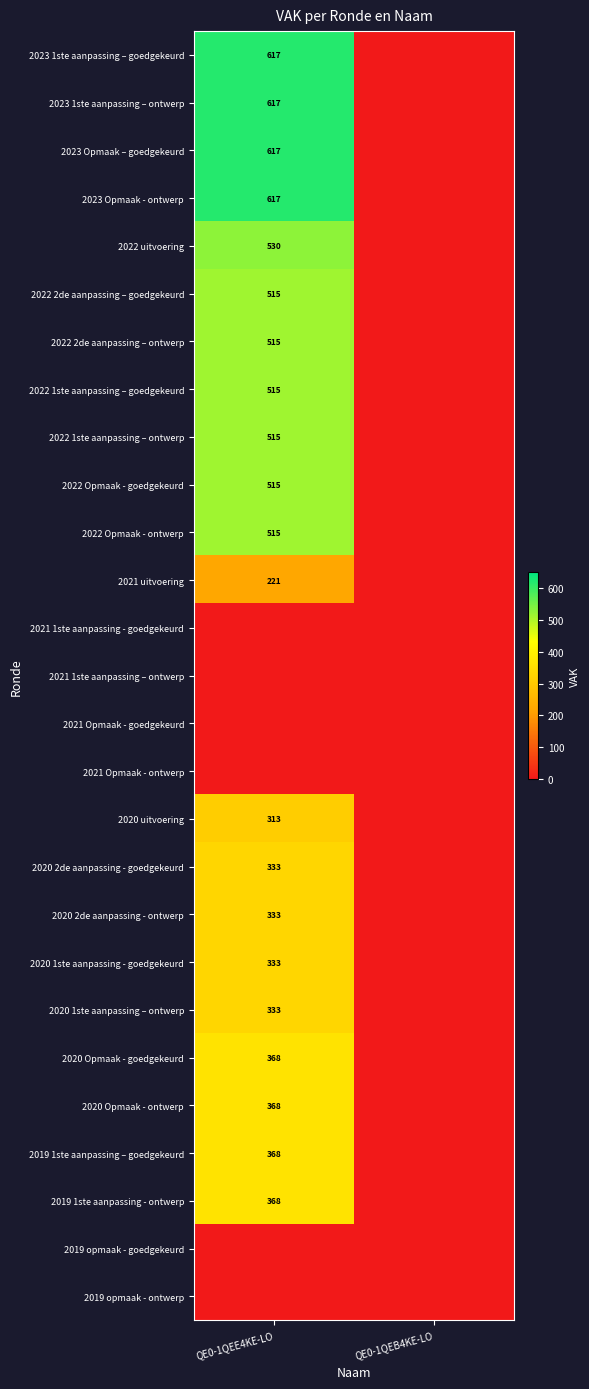

Is it true that 2020 2de aanpassing - ontwerp equals 333 at QE0-1QEE4KE-LO?

True